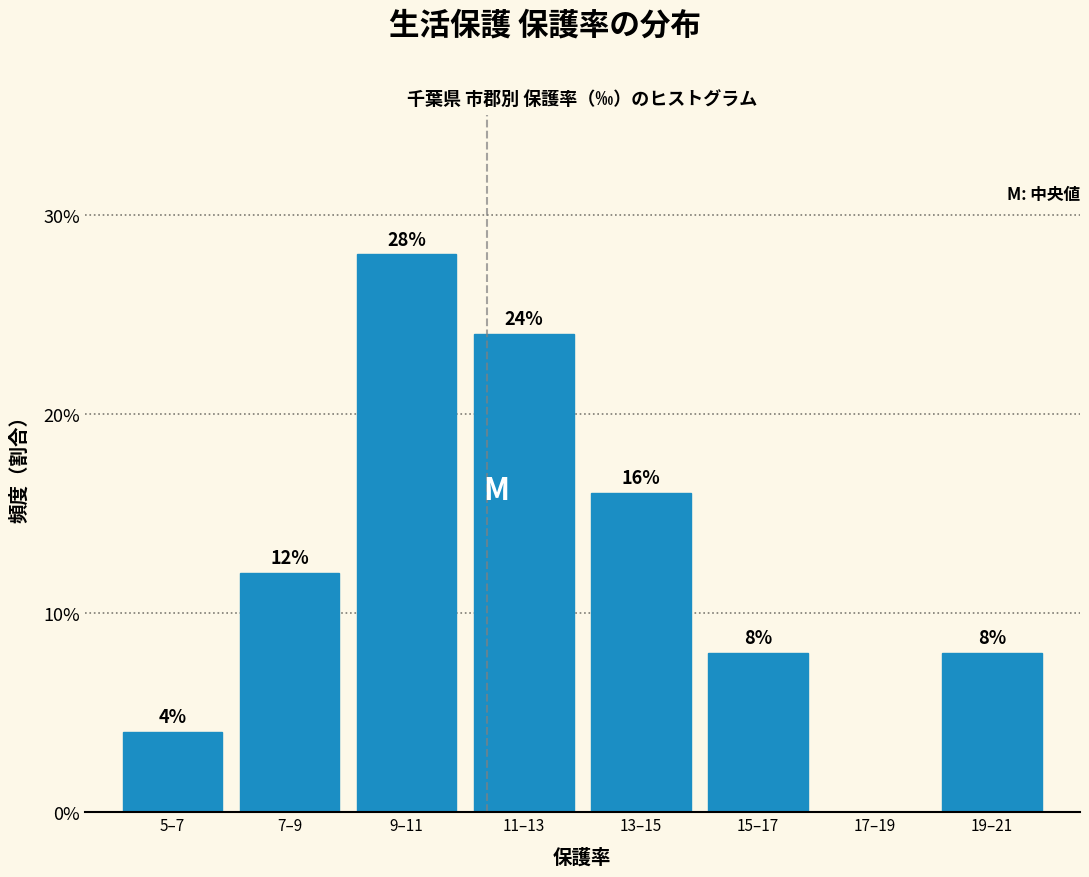

Reading left to right, list all the values displayed in this chart.

5–7=4.0	7–9=12.0	9–11=28.0	11–13=24.0	13–15=16.0	15–17=8.0	17–19=0.0	19–21=8.0